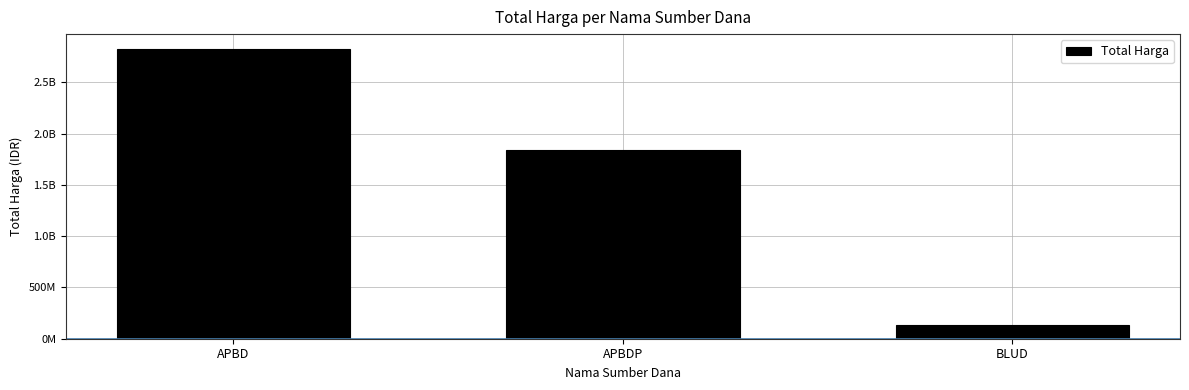

Are the bars horizontal?

No